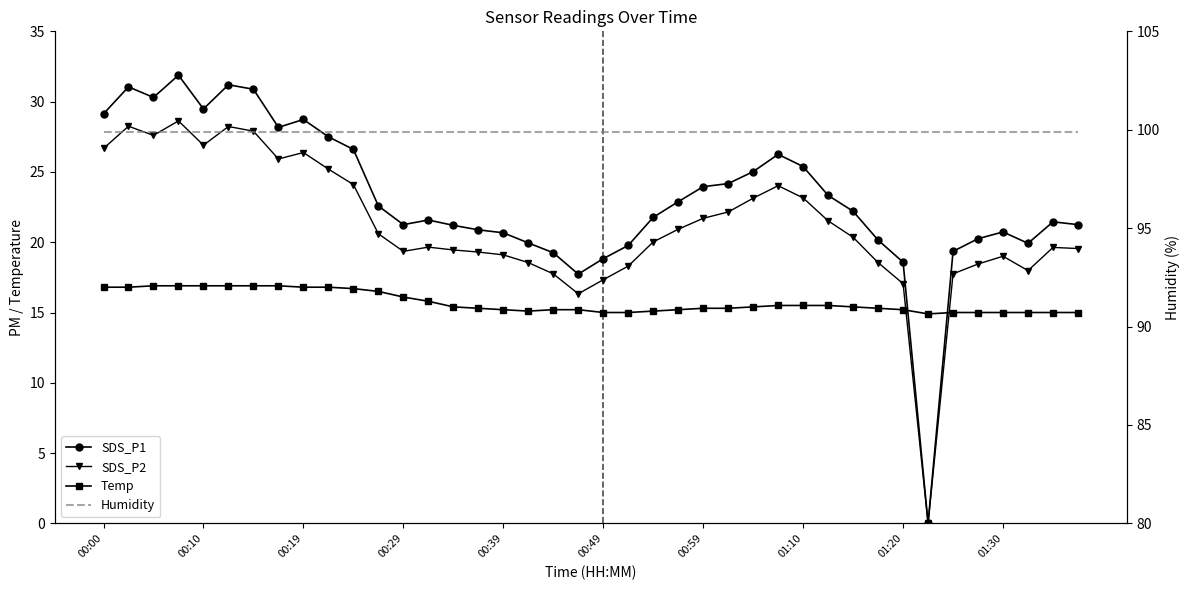

Which series changed the most between 34 and 36?

SDS_P1